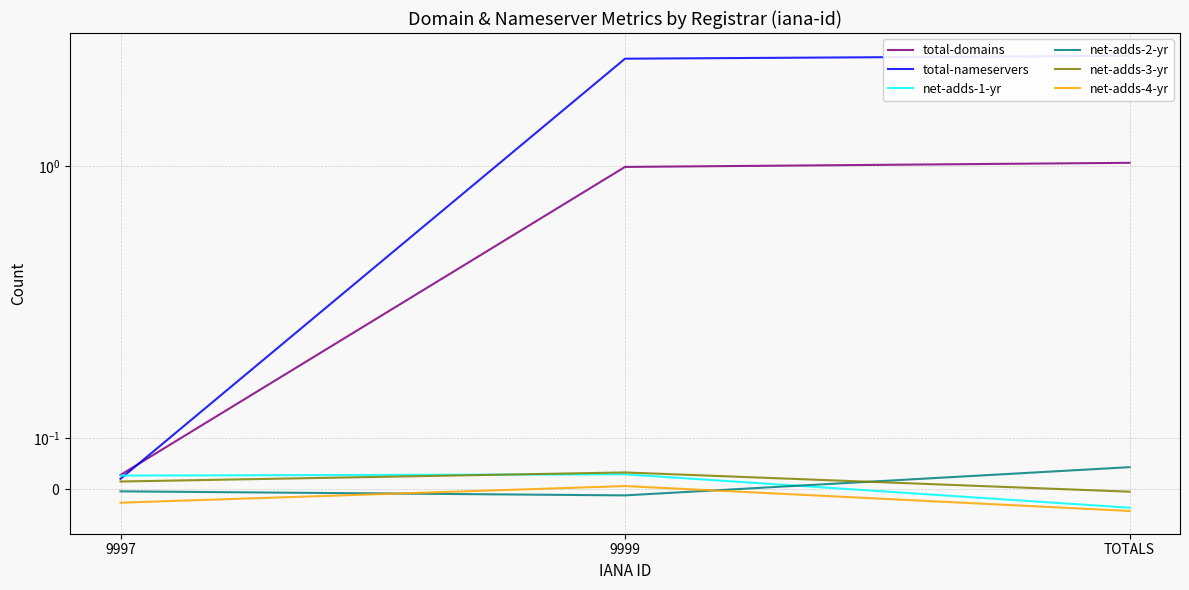

What is the spread (max minus min) of values at 9997?

0.1